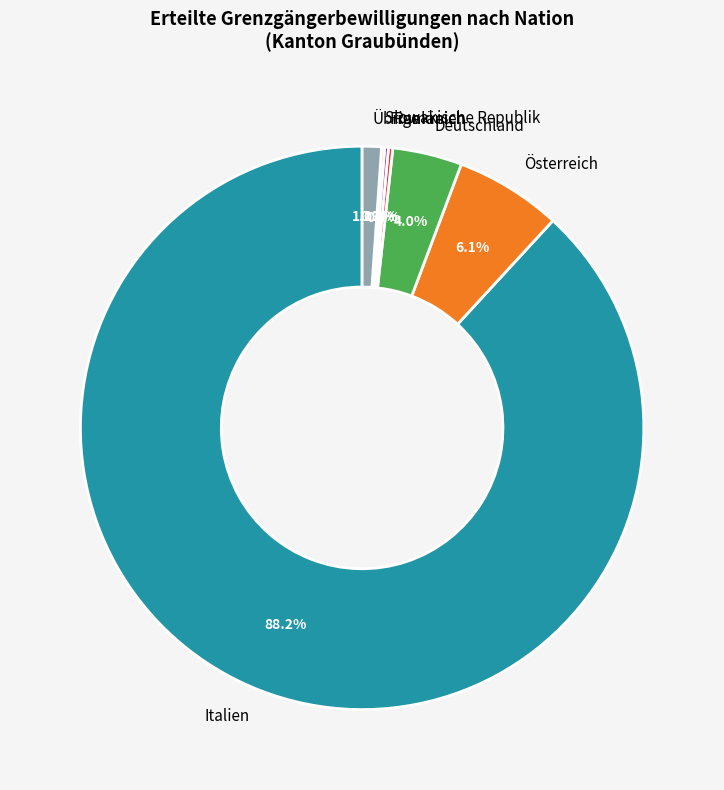

What is the largest slice in the pie chart?

Italien